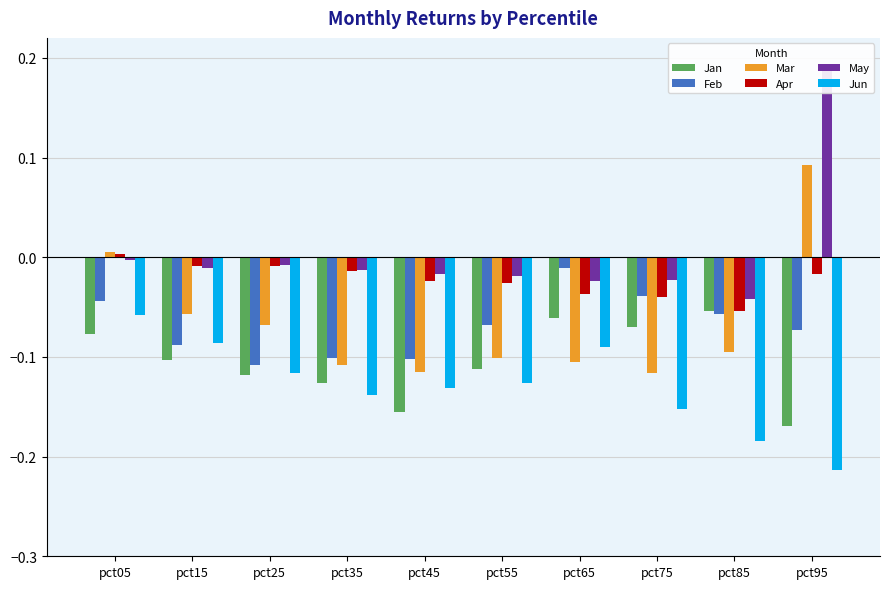

Which series has the largest total across all categories?

May